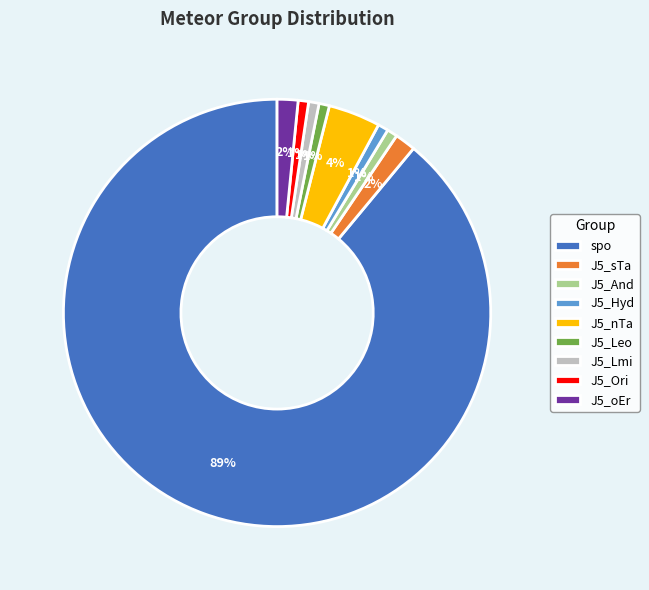

To the nearest percent, what percentage of the pie is J5_Hyd?

1%